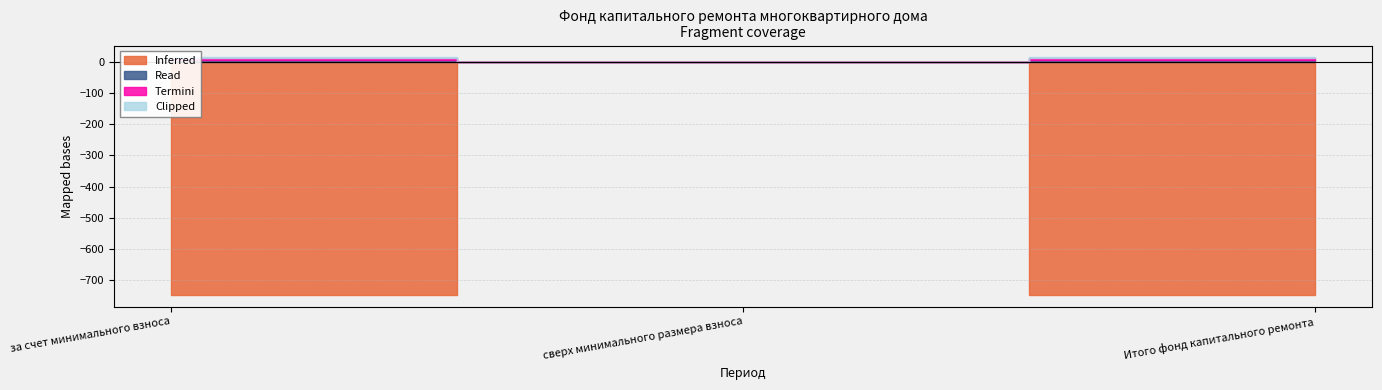

Reading left to right, list all the values displayed in this chart.

Inferred: -746.6	0.0	-746.6
Overlapped: 0.0	0.0	0.0
Read: 6.9	0.0	6.9
Termini: 6.2	0.0	6.2
Clipped: 0.8	0.0	0.8